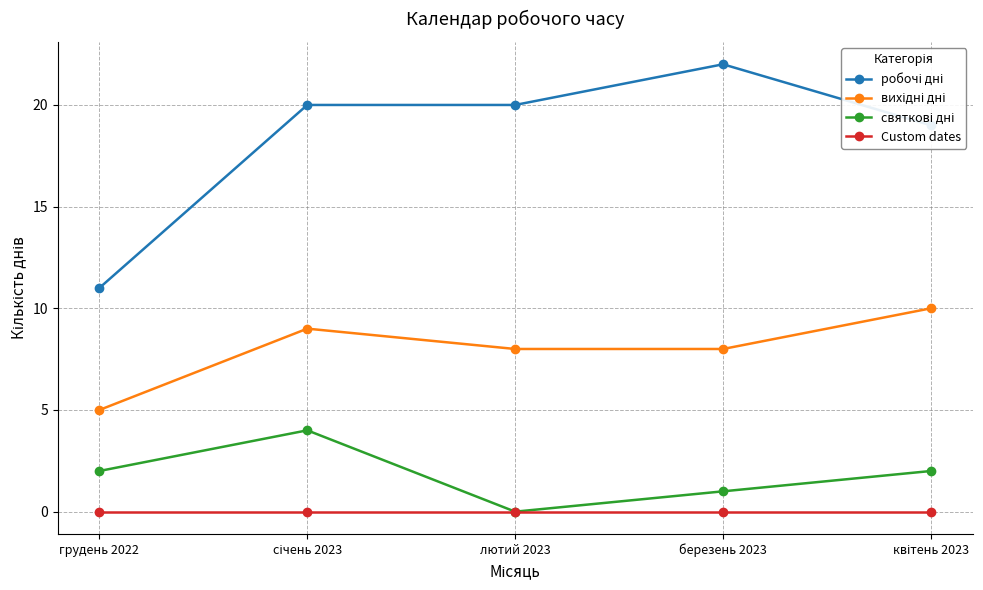

What is the maximum value shown in the chart?

22